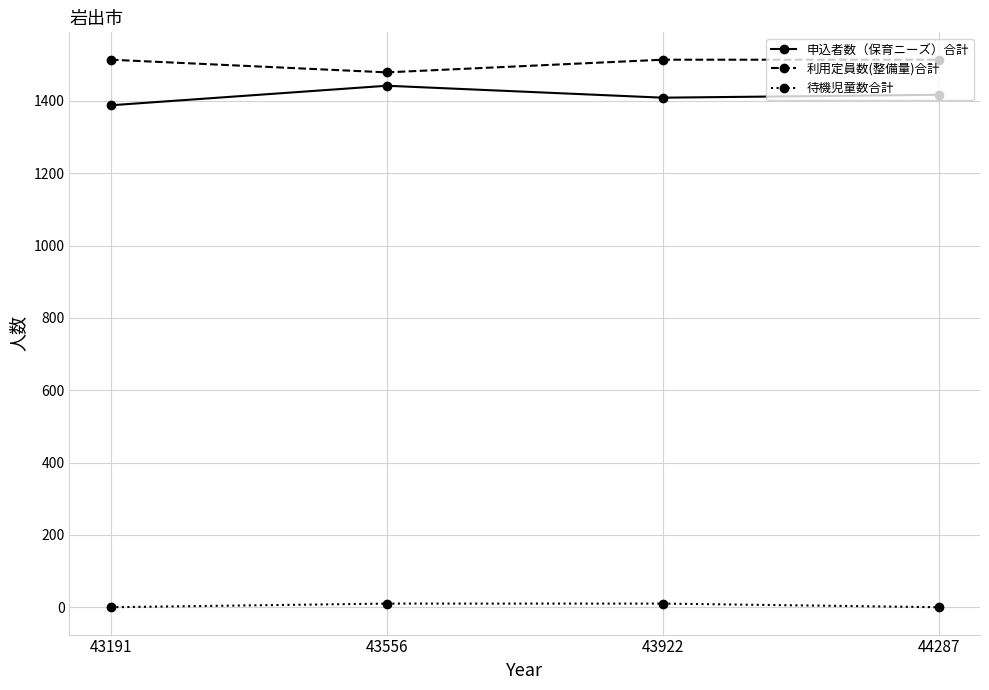

Does the chart display data point markers on the line(s)?

Yes